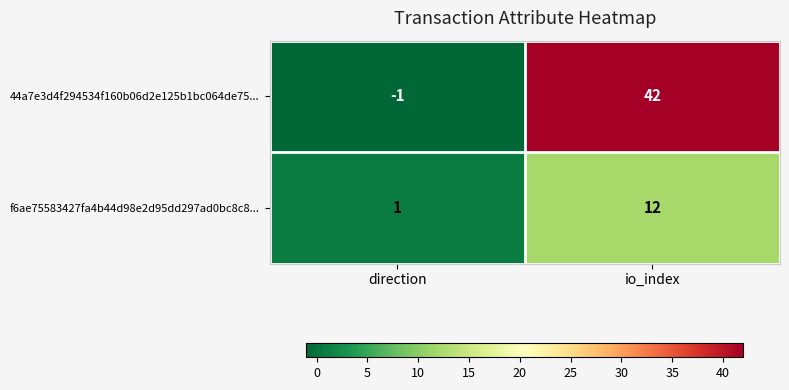

Where is 44a7e3d4f294534f160b06d2e125b1bc064de75... nearest to the value 20?

direction